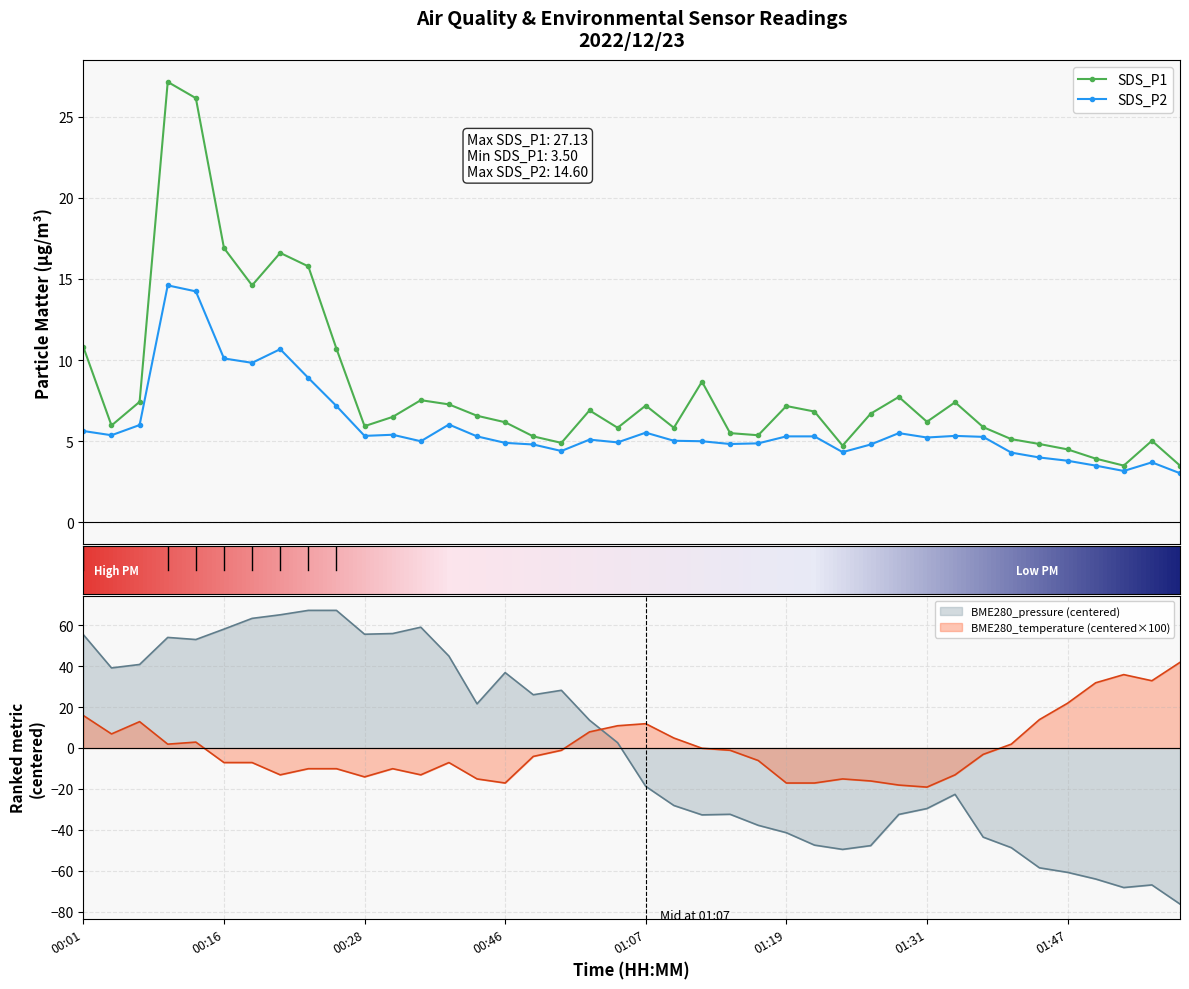

Between which two adjacent categories do BME280_temperature and BME280_pressure first intersect?

00:57 and 00:59